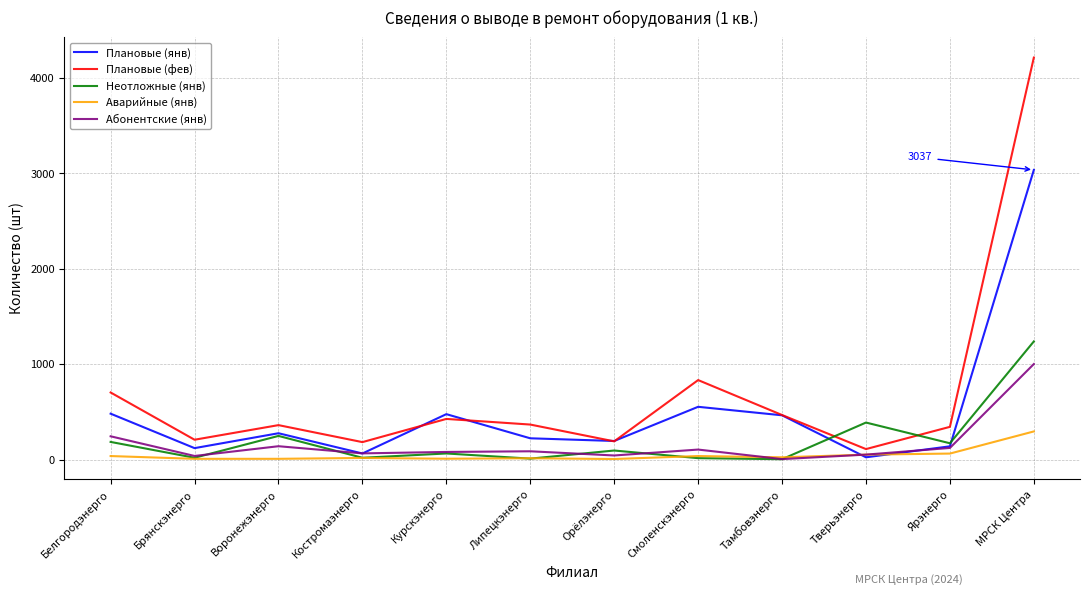

What is the maximum value shown in the chart?

4214